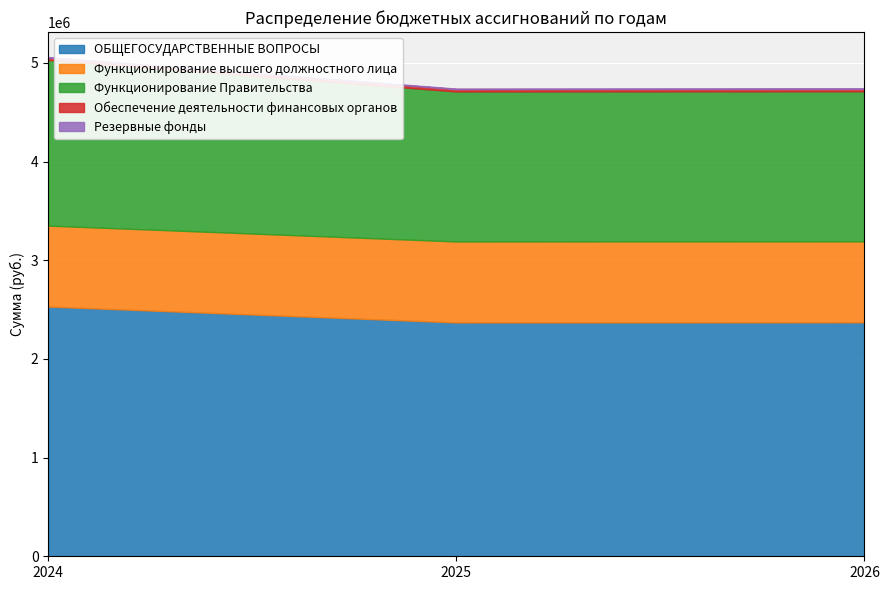

At 2026, list the series in order from largest to smallest.

ОБЩЕГОСУДАРСТВЕННЫЕ ВОПРОСЫ, Функционирование Правительства, Функционирование высшего должностного лица, Обеспечение деятельности финансовых органов, Резервные фонды